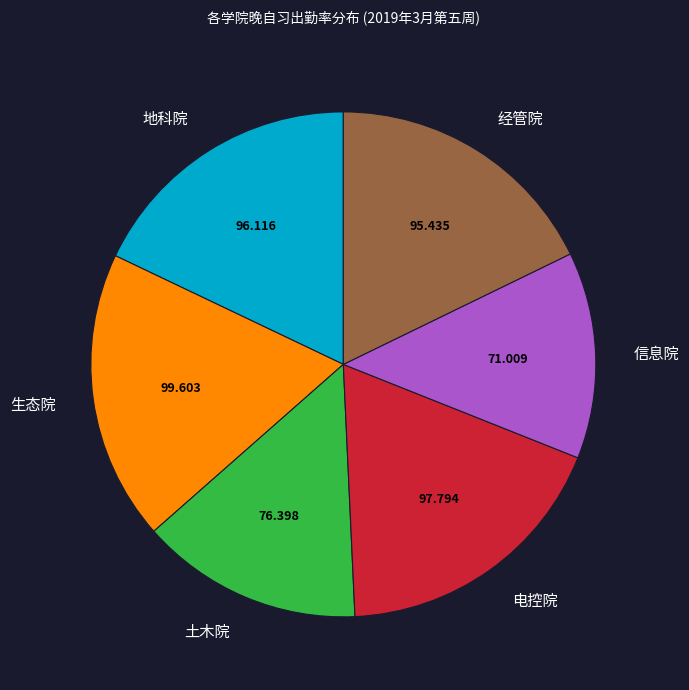

Is there a majority slice in this chart?

No